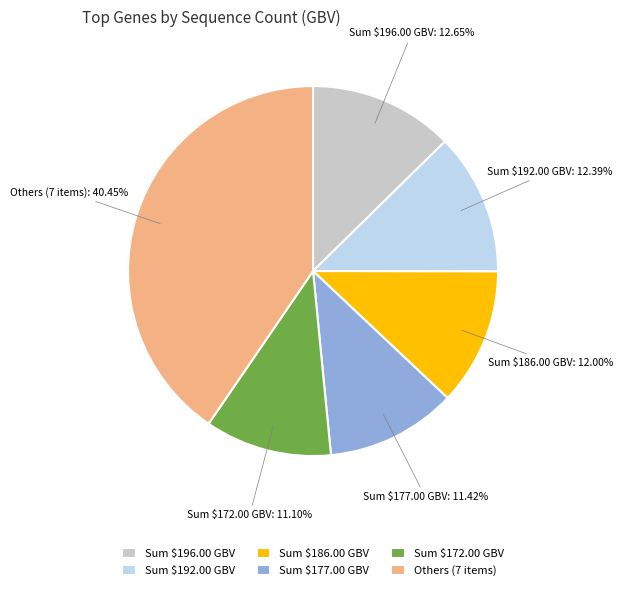

Approximately how many times larger is the value at Others (7 items) compared to Sum $192.00 GBV?

3.3